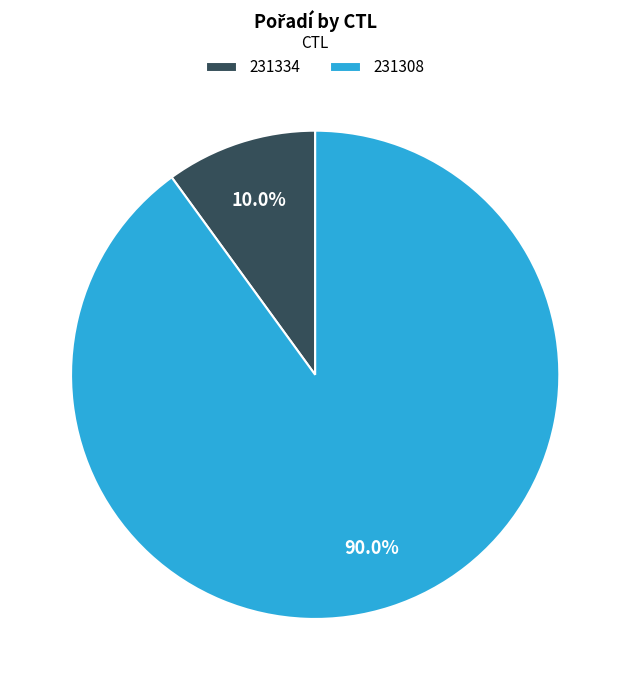

Which slice represents more than half of the pie?

231308